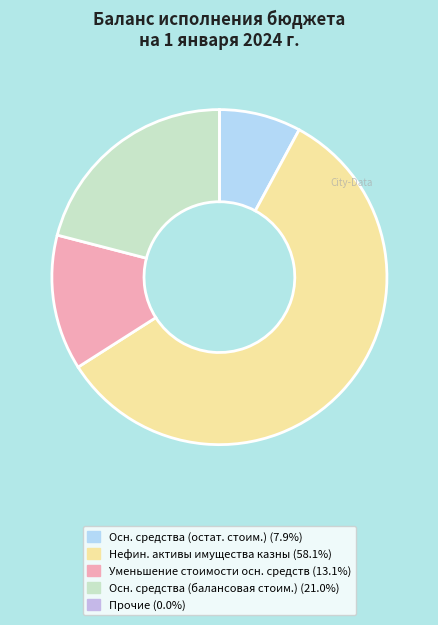

Is there a majority slice in this chart?

Yes